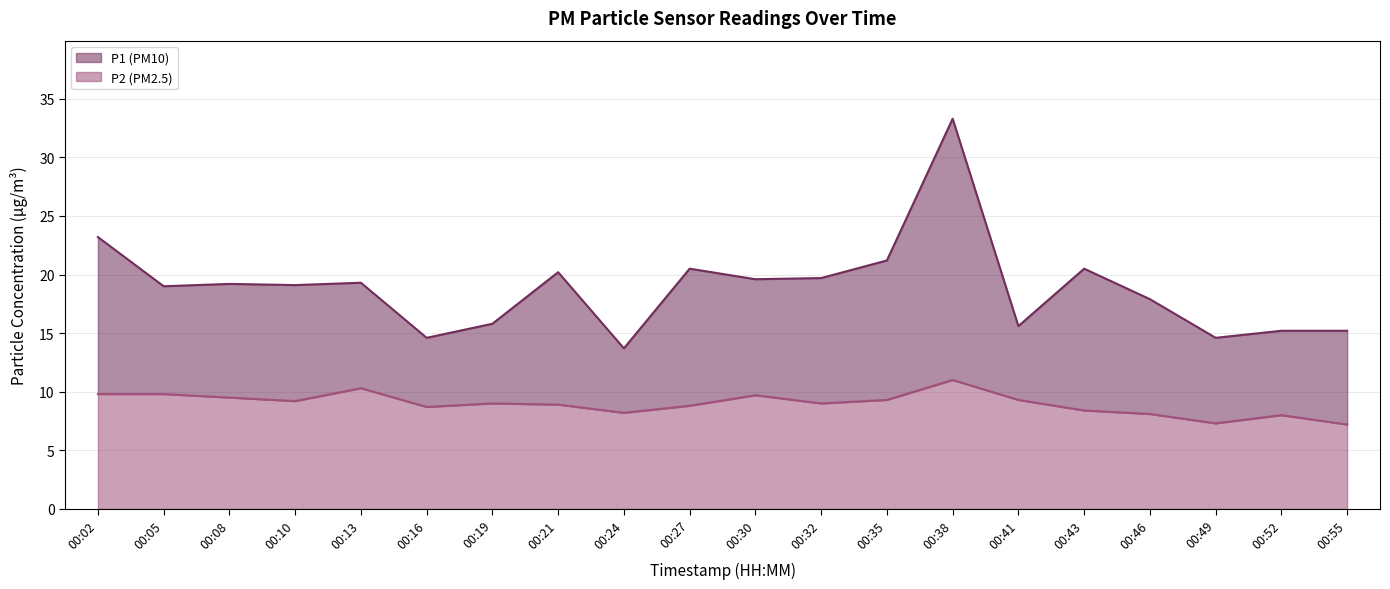

Which series has the largest range (max minus min)?

P1